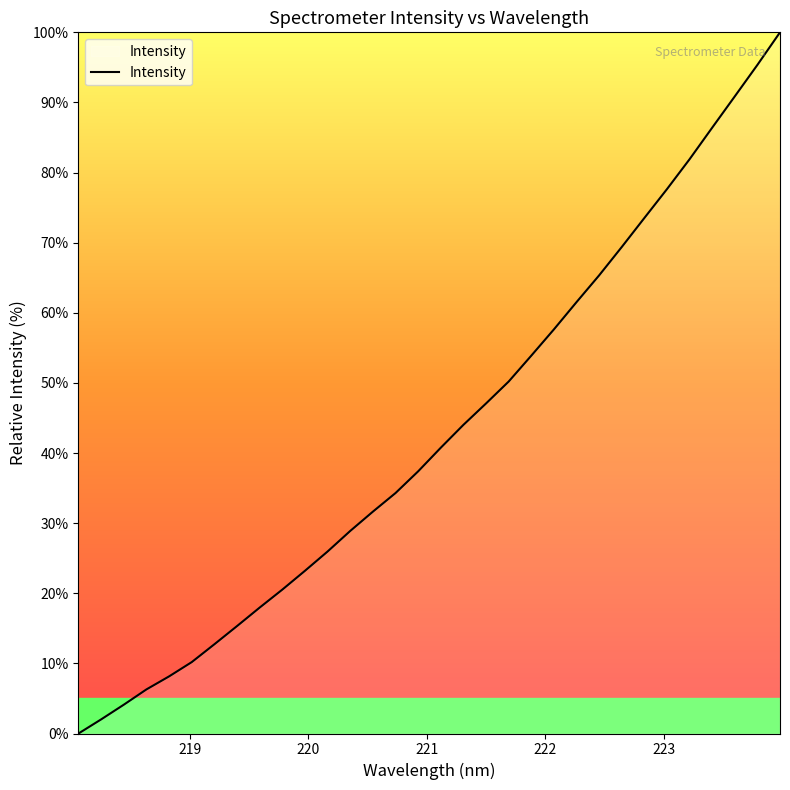

What is the maximum value shown in the chart?

100.0